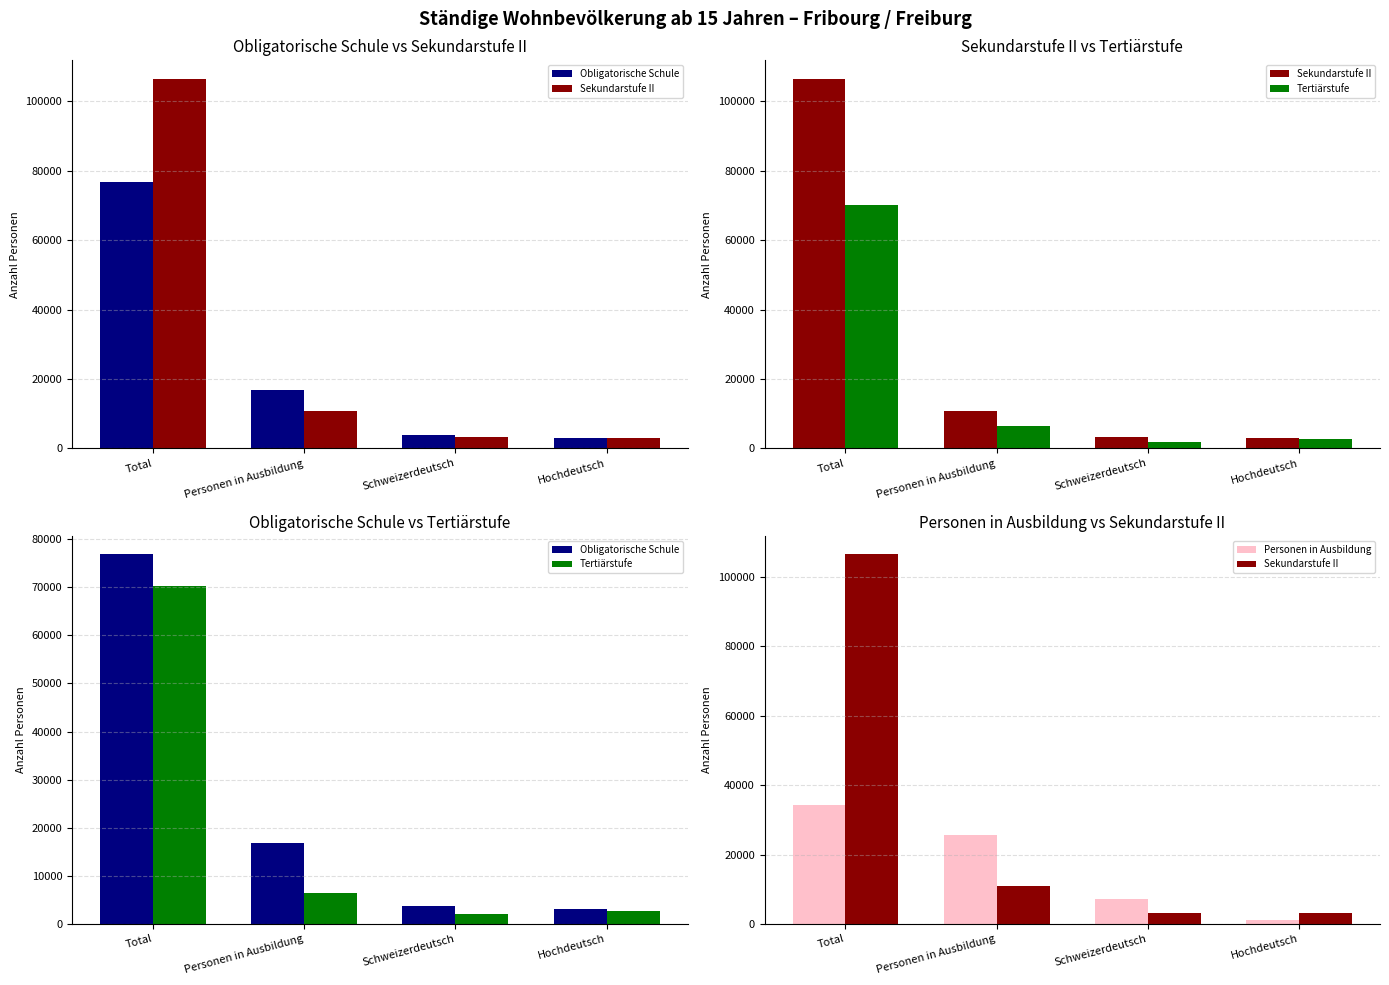

Which series has the widest spread of values?

Sekundarstufe II